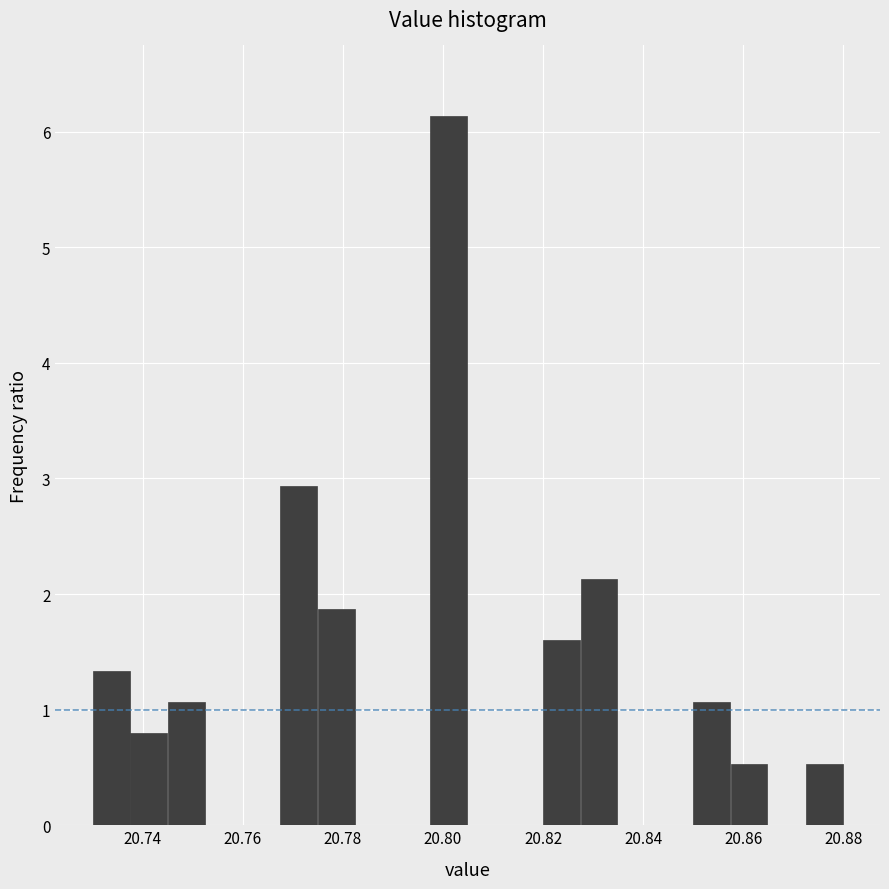

Read against the x-axis, roughly where is the centre of the tallest bar?

20.802